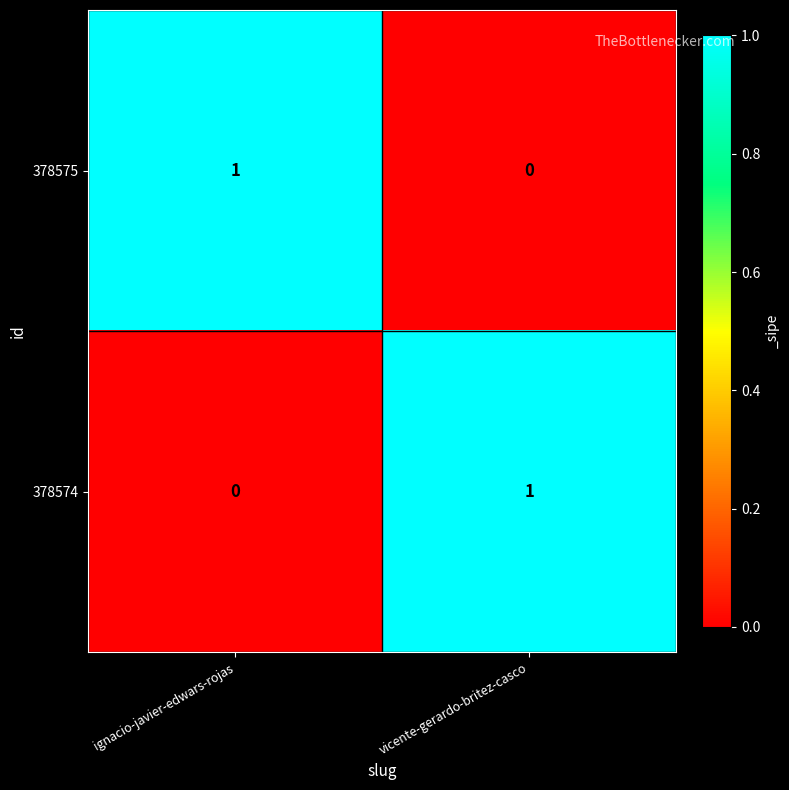

Reading left to right, transcribe all the data shown in this chart.

378575: 1	0
378574: 0	1